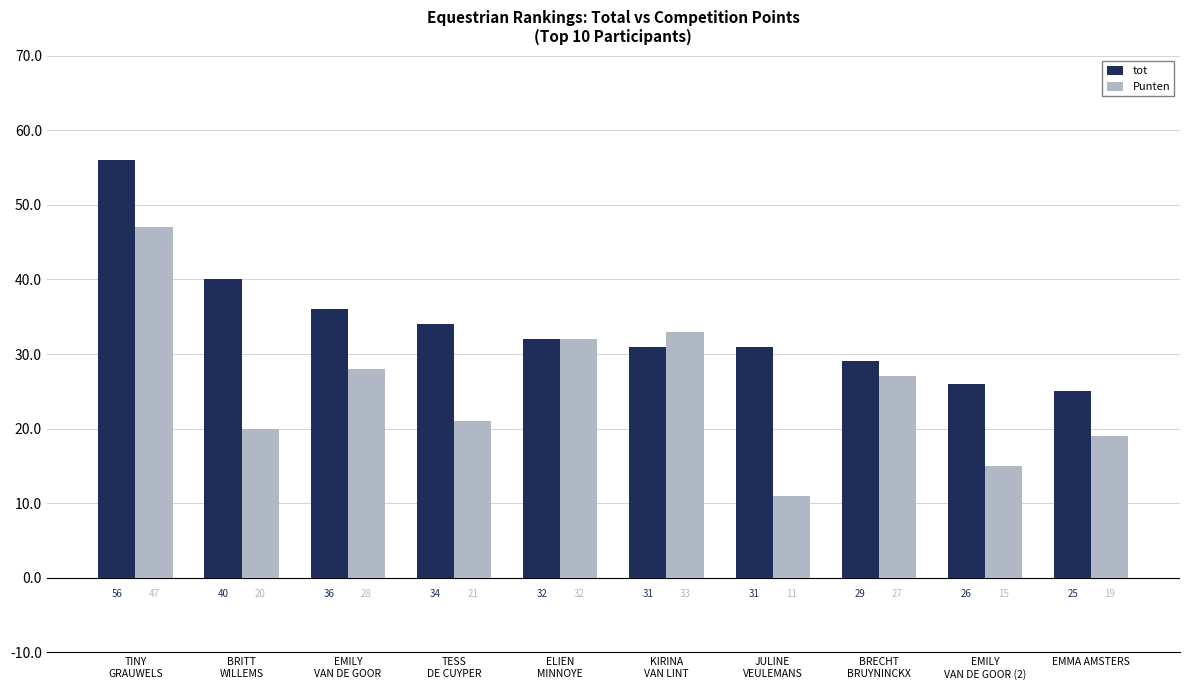

Which category has the lowest value in the tot series?

EMMA AMSTERS